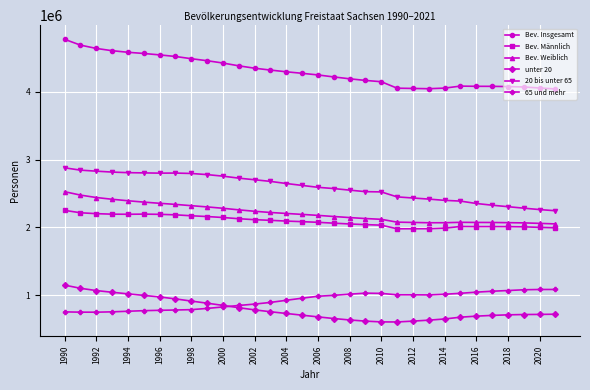

How many distinct data groups are displayed?

6